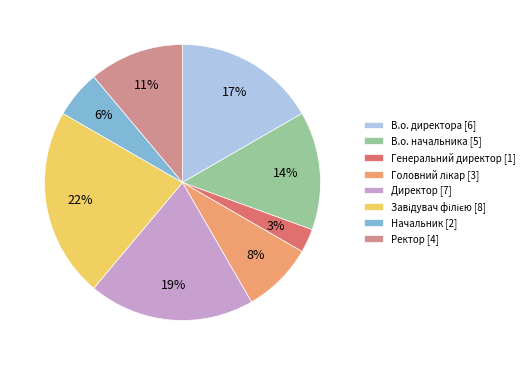

Combined, do Директор [7] and В.о. директора [6] account for over 50%?

No